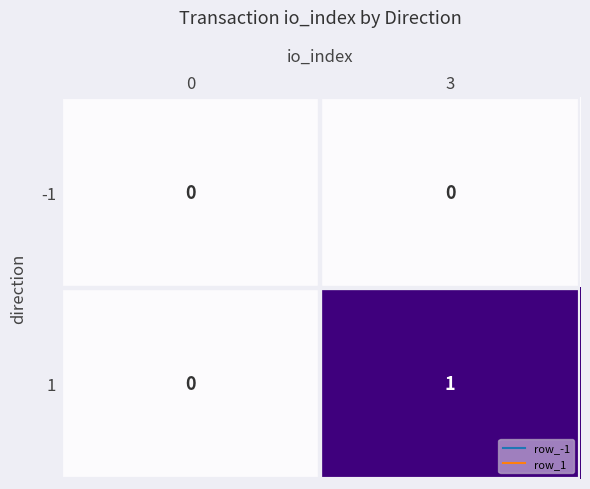

Rank the categories by 1 value from highest to lowest.

3, 0